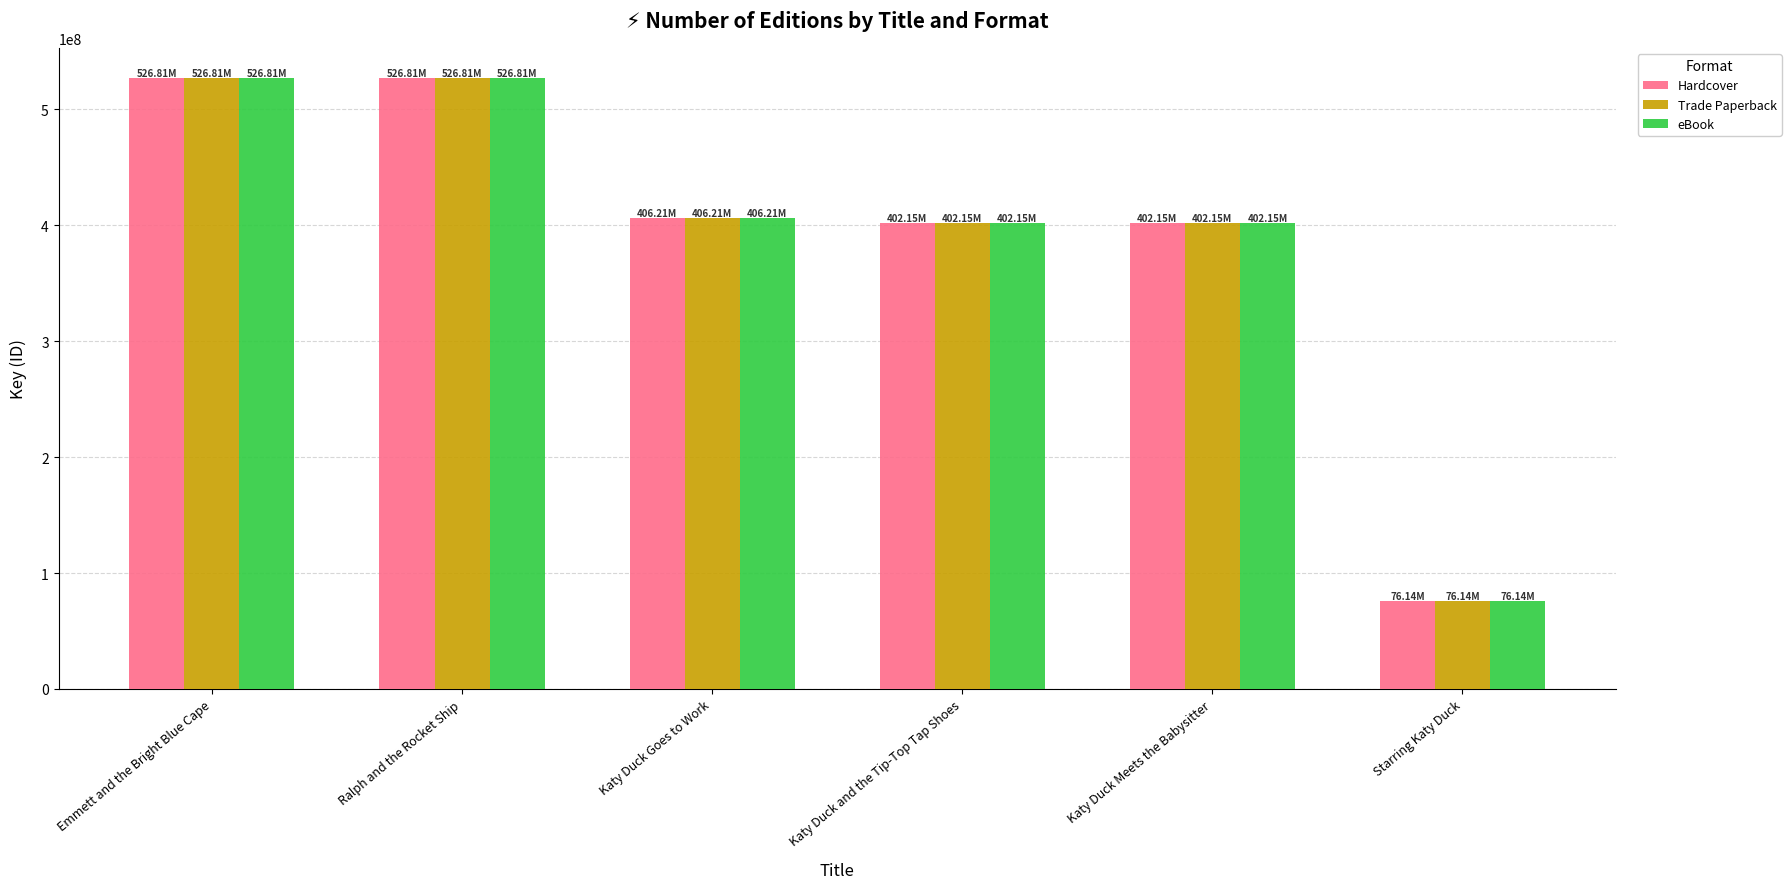

Count the number of data series in this chart.

3